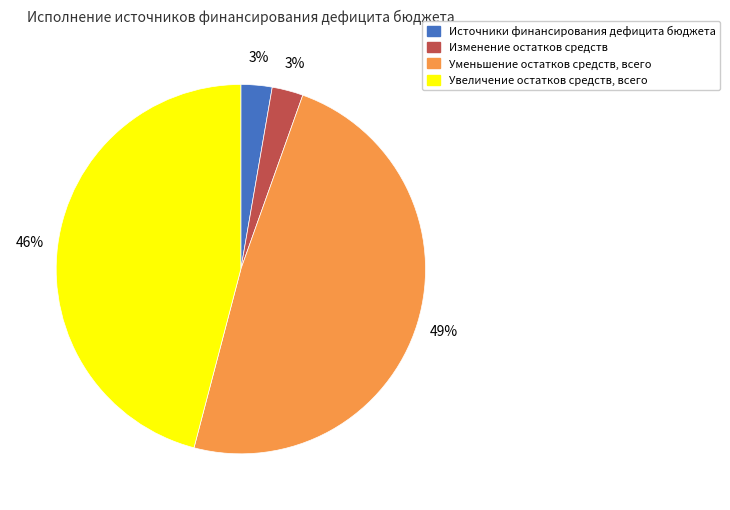

To the nearest percent, what portion does Изменение остатков средств represent?

3%